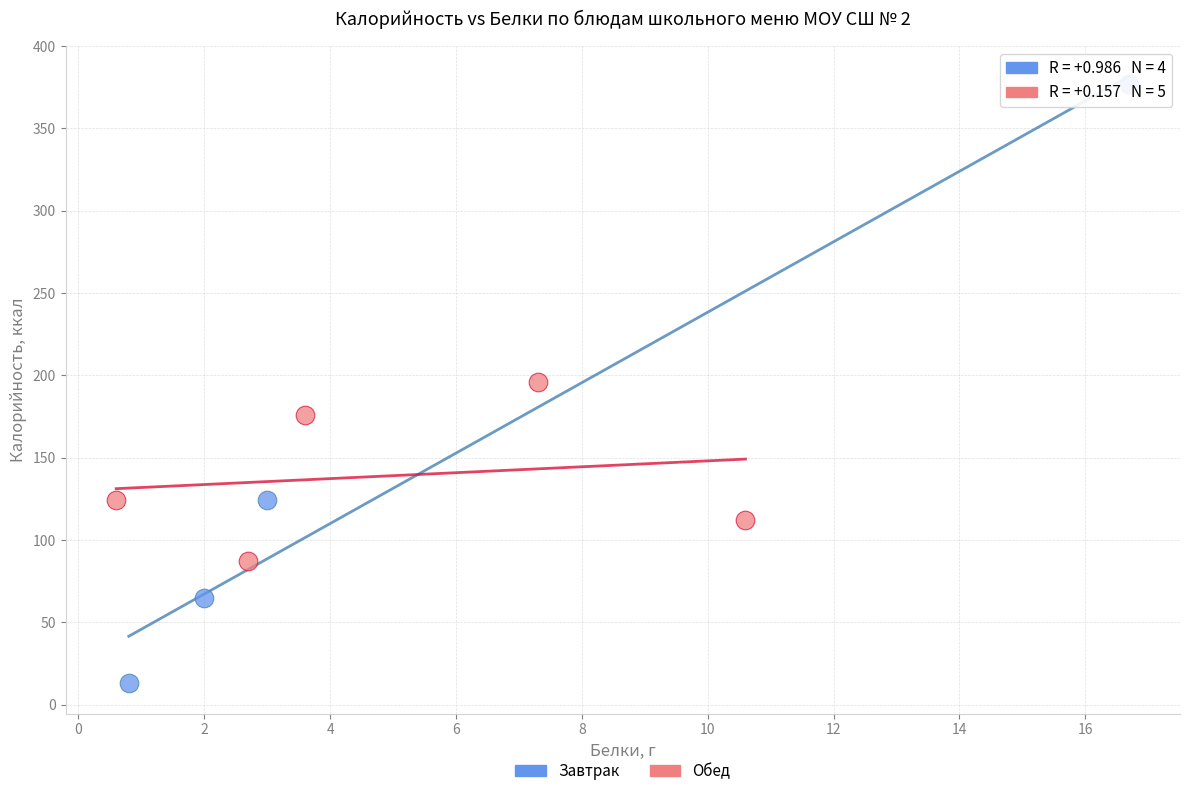

Which series contains the highest Y value?

Завтрак